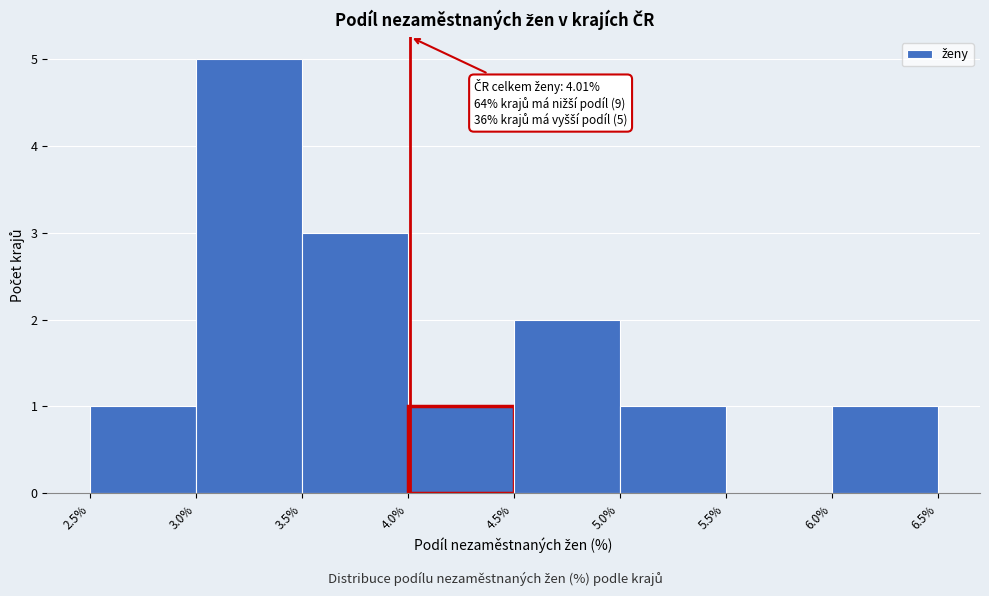

Over which range of the x-axis is the bar tallest?

3.0% to 3.5%